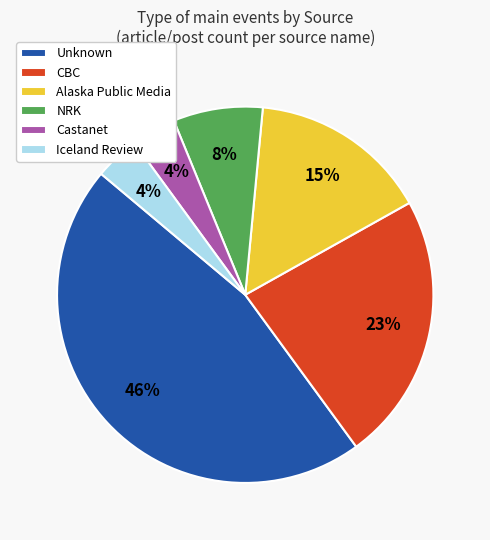

To the nearest percent, what percentage of the pie is NRK?

8%